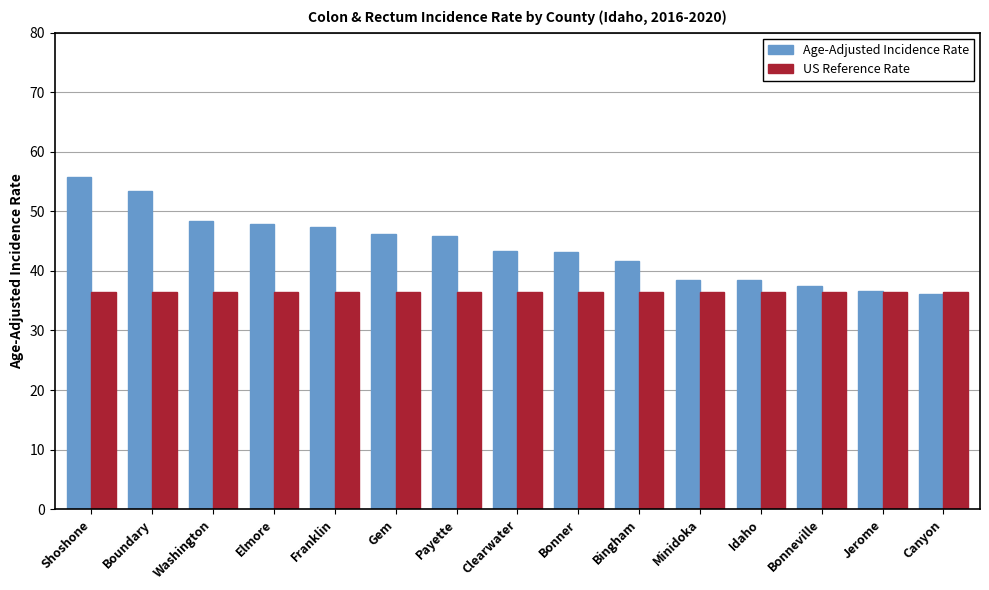

Between Gem and Jerome, which series saw the biggest shift?

Age-Adjusted Incidence Rate